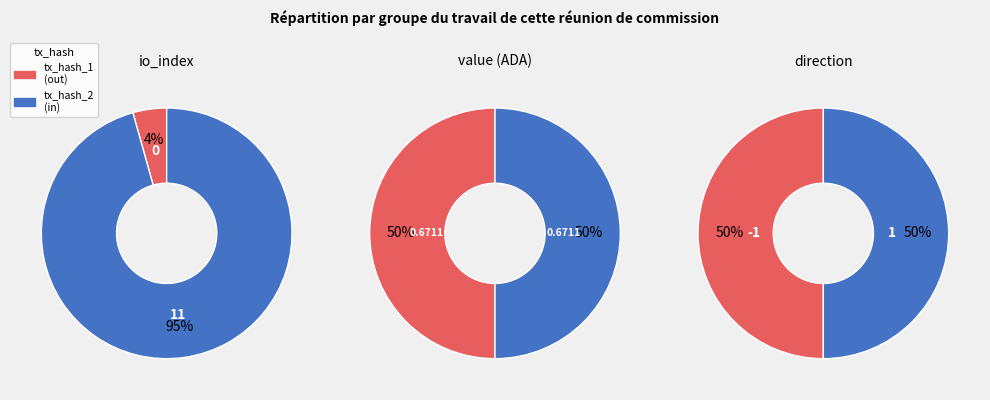

How many segments does this pie chart have?

2